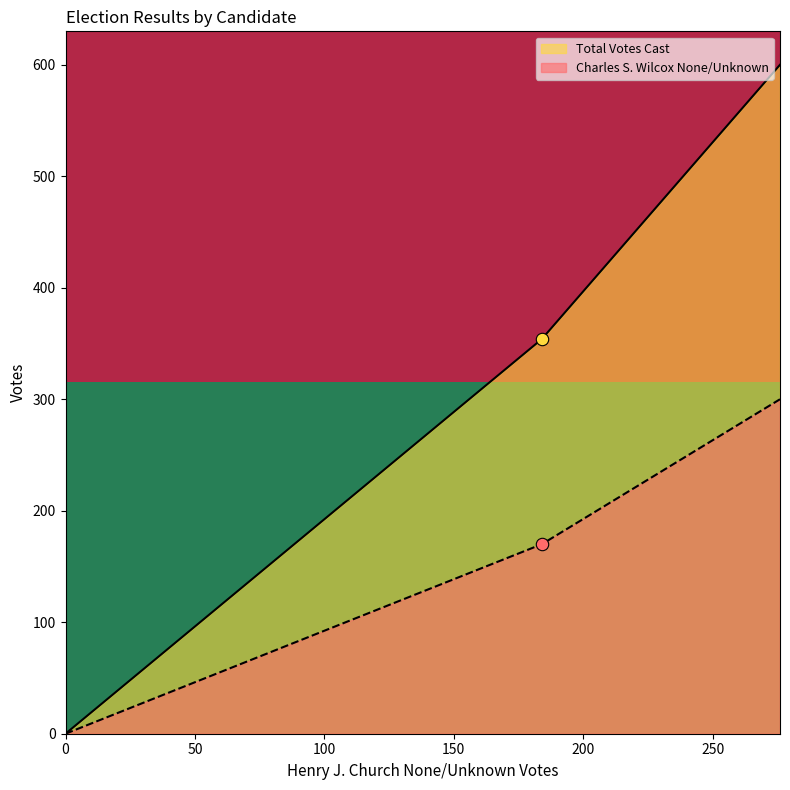

What is the highest value of the Charles S. Wilcox None/Unknown series?

300.0